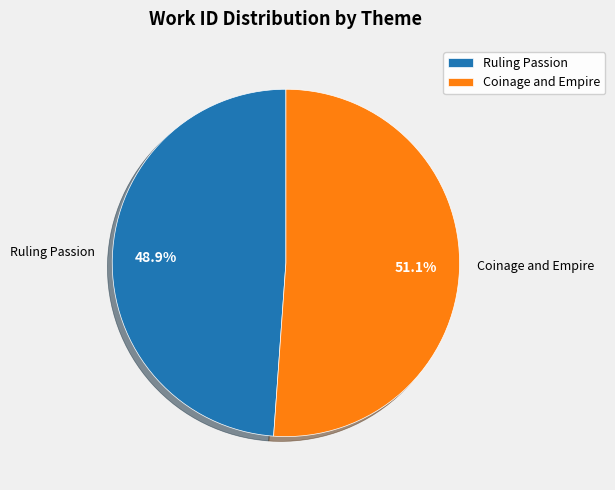

To the nearest percent, what is the difference between the Coinage and Empire and Ruling Passion slice percentages?

2%